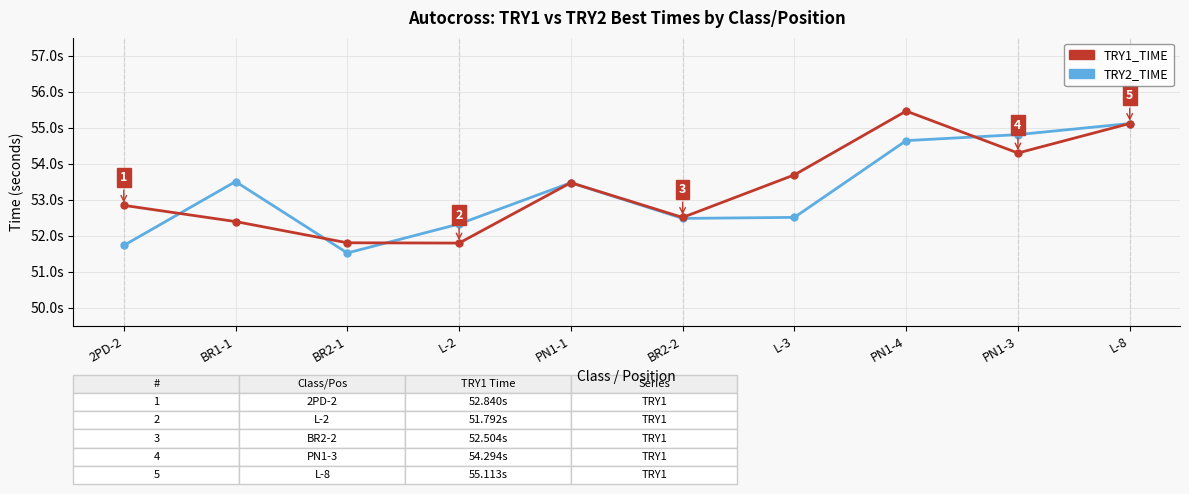

Where is the first local maximum for TRY2_TIME?

BR1-1